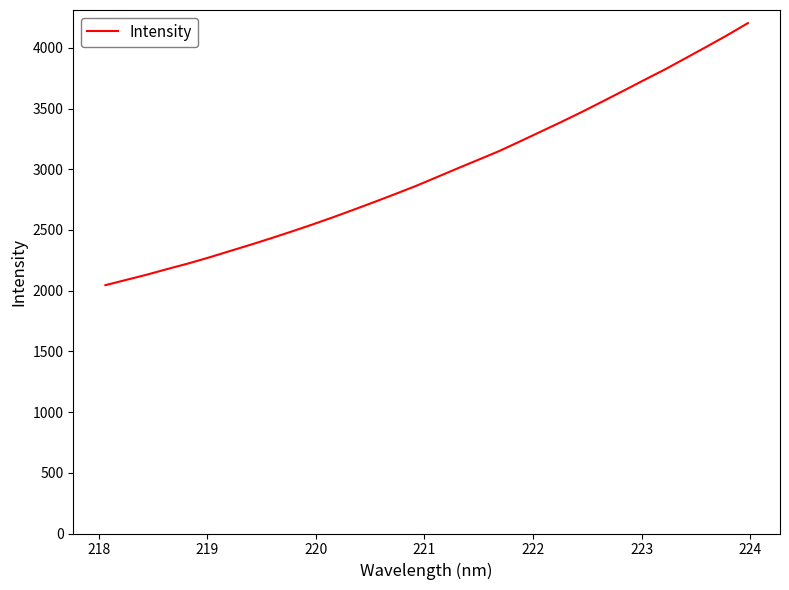

What is the difference between the maximum and minimum values?

2158.5